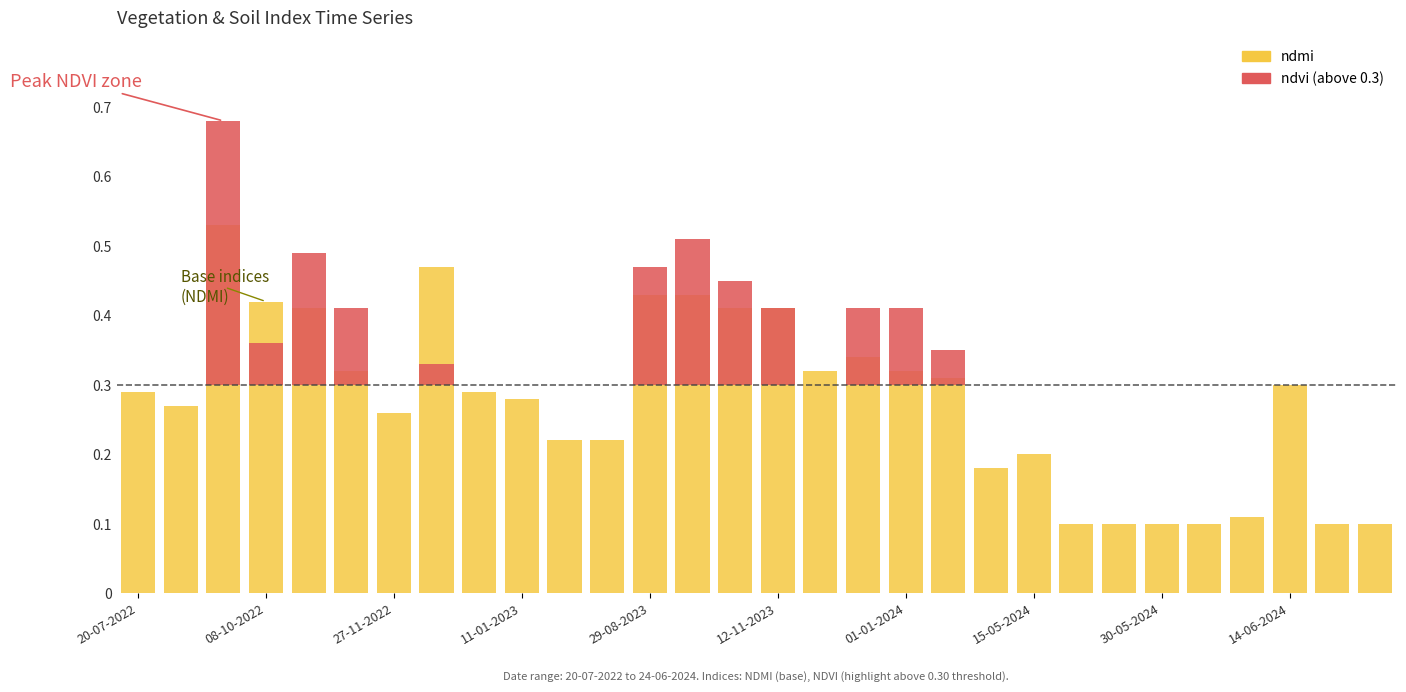

Which series has the widest spread of values?

ndmi